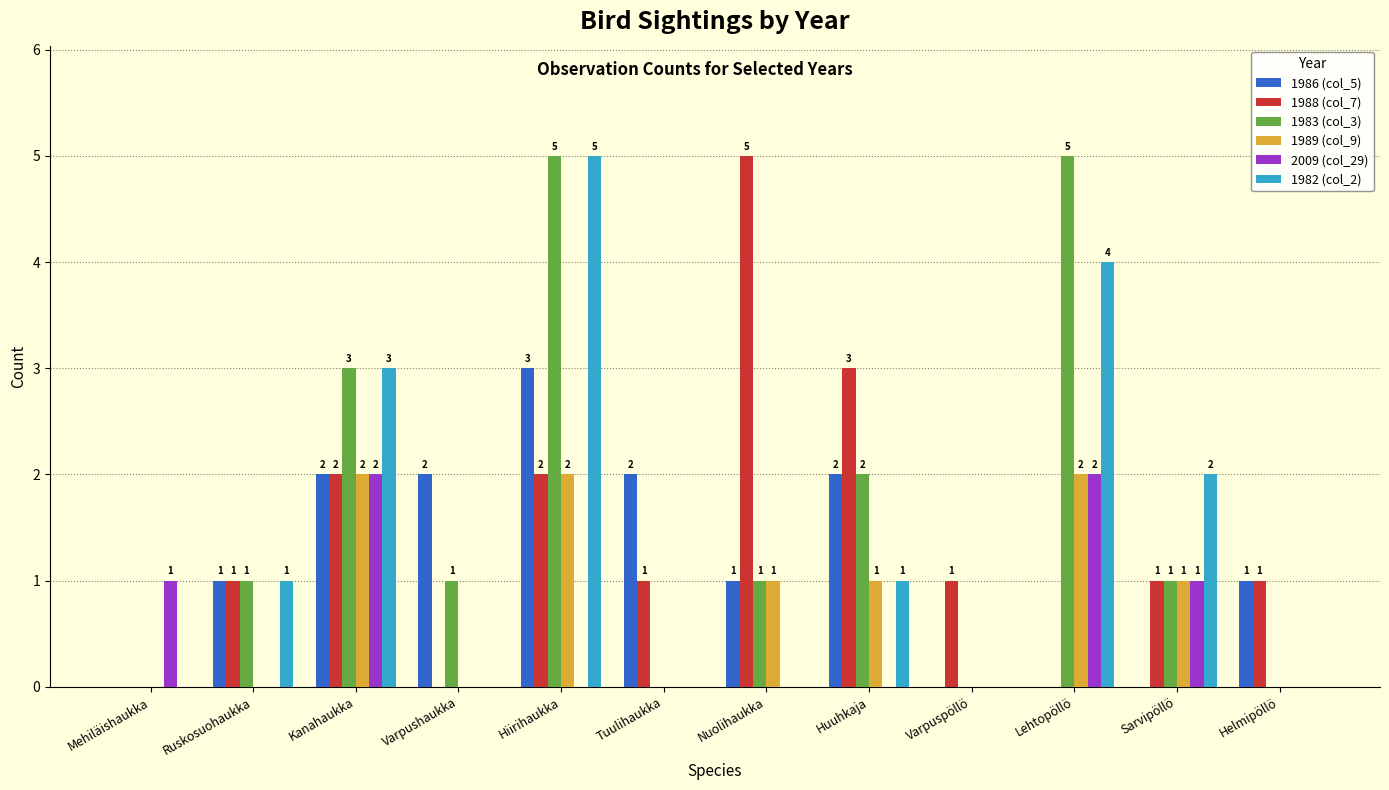

Reading left to right, what are all the values shown in this chart?

1986 (col_5): 0	1	2	2	3	2	1	2	0	0	0	1
1988 (col_7): 0	1	2	0	2	1	5	3	1	0	1	1
1983 (col_3): 0	1	3	1	5	0	1	2	0	5	1	0
1989 (col_9): 0	0	2	0	2	0	1	1	0	2	1	0
2009 (col_29): 1	0	2	0	0	0	0	0	0	2	1	0
1982 (col_2): 0	1	3	0	5	0	0	1	0	4	2	0